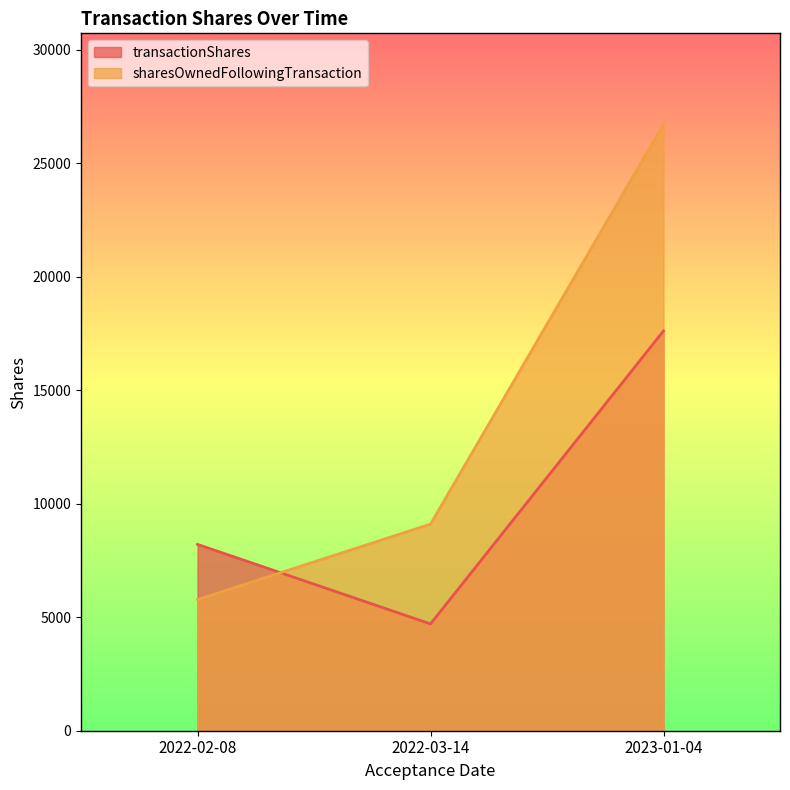

Which category has the lowest value across all series?

2022-03-14